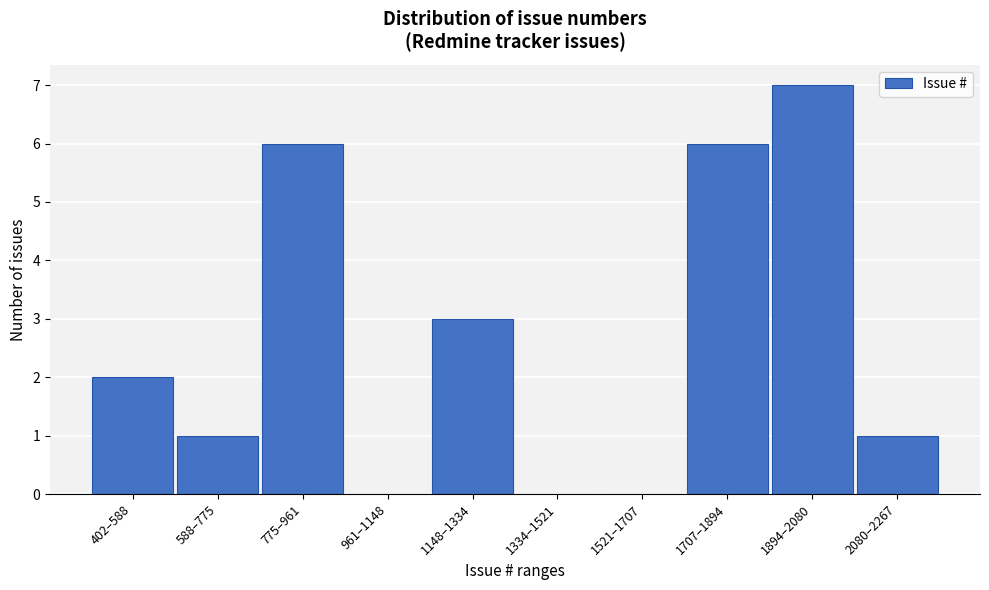

Reading left to right, what are all the values shown in this chart?

402–588=2	588–775=1	775–961=6	961–1148=0	1148–1334=3	1334–1521=0	1521–1707=0	1707–1894=6	1894–2080=7	2080–2267=1